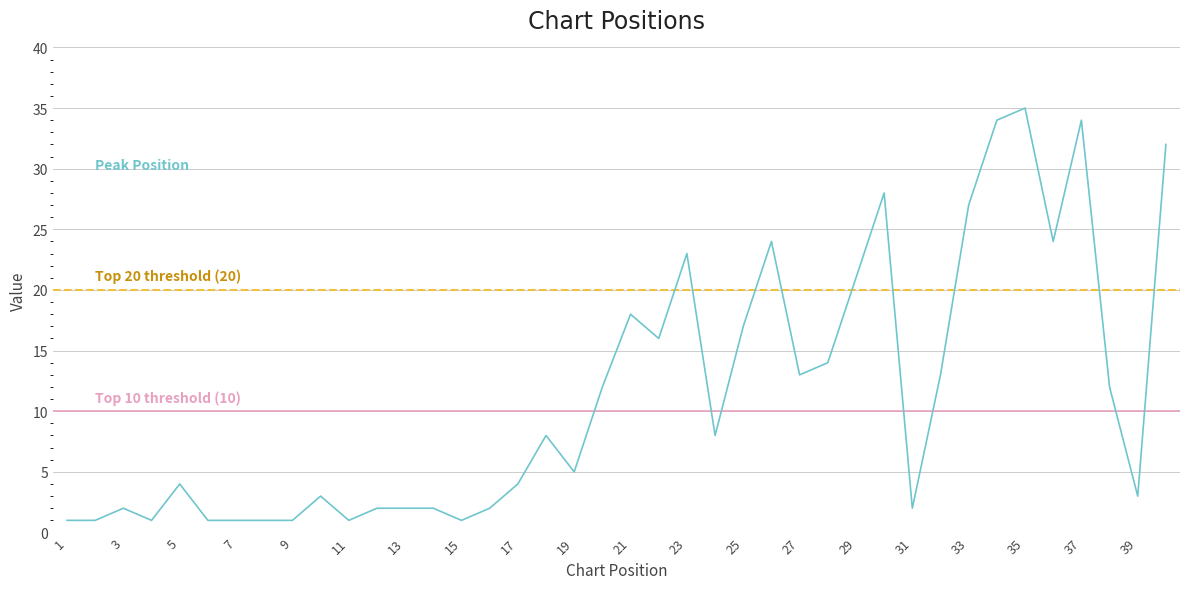

Is it true that the value at 22 is 16?

True